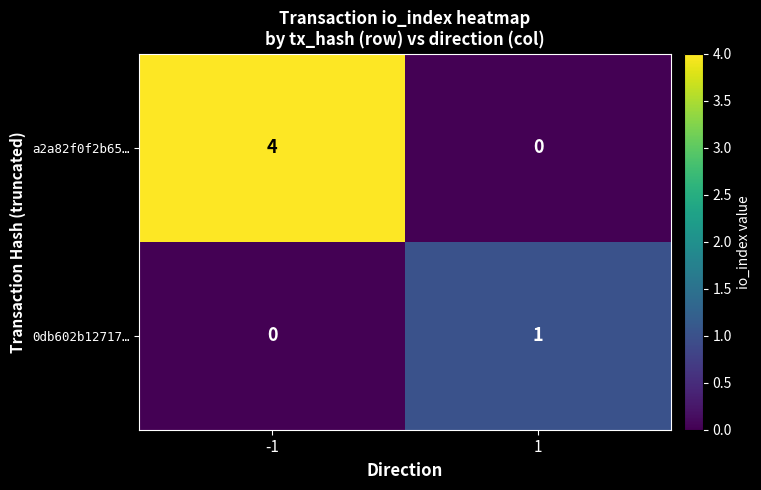

True or false: a2a82f0f2b65… has a value of 0 at 1.

True